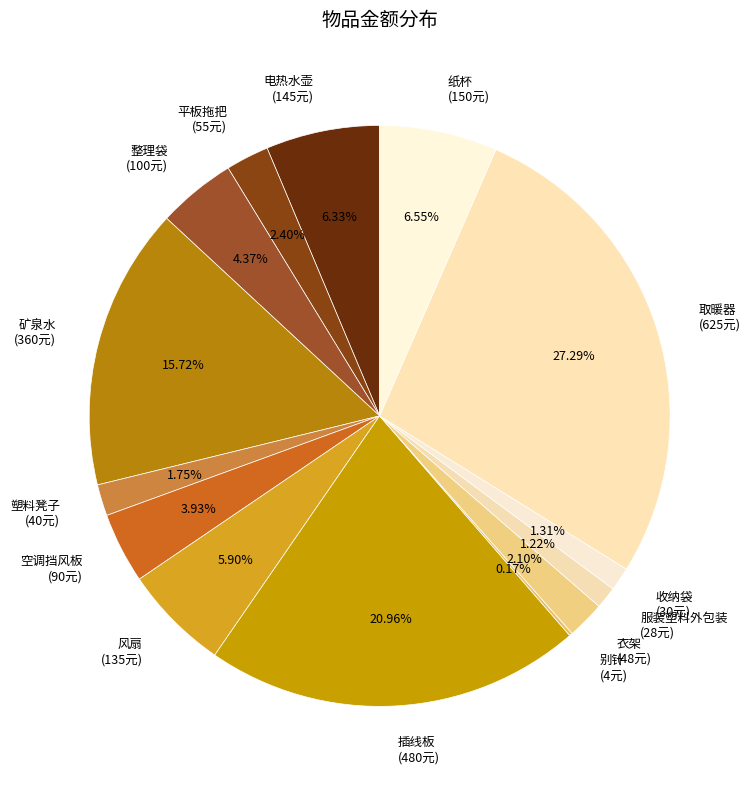

Is it true that 矿泉水 is 28% of the pie?

False